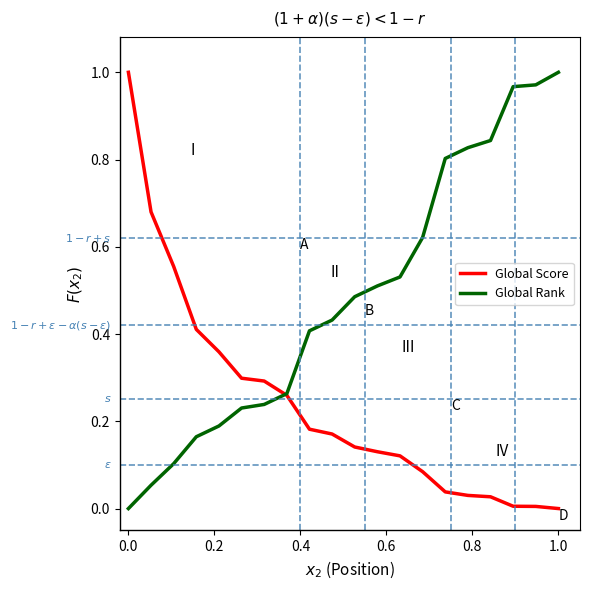

Is this an area chart (filled region under the line)?

No